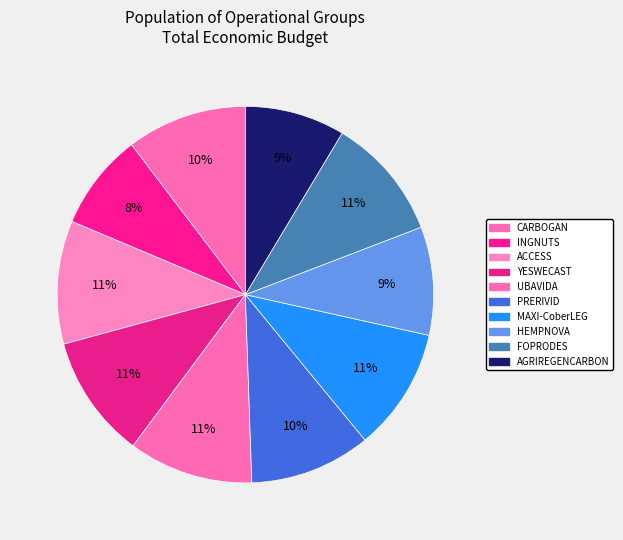

How many slices are in this pie chart?

10